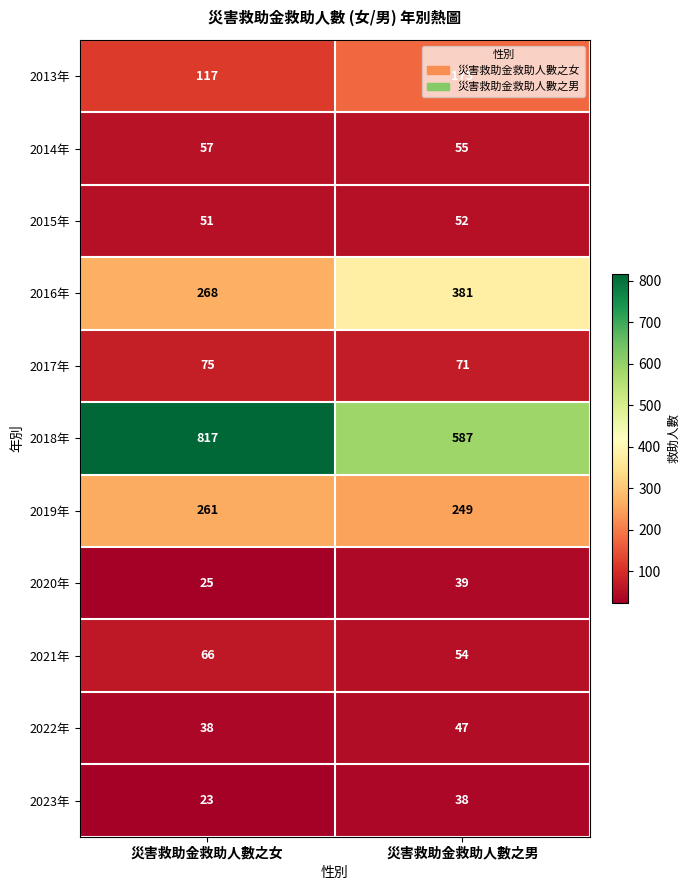

At which category does the chart reach its peak across all series?

災害救助金救助人數之女